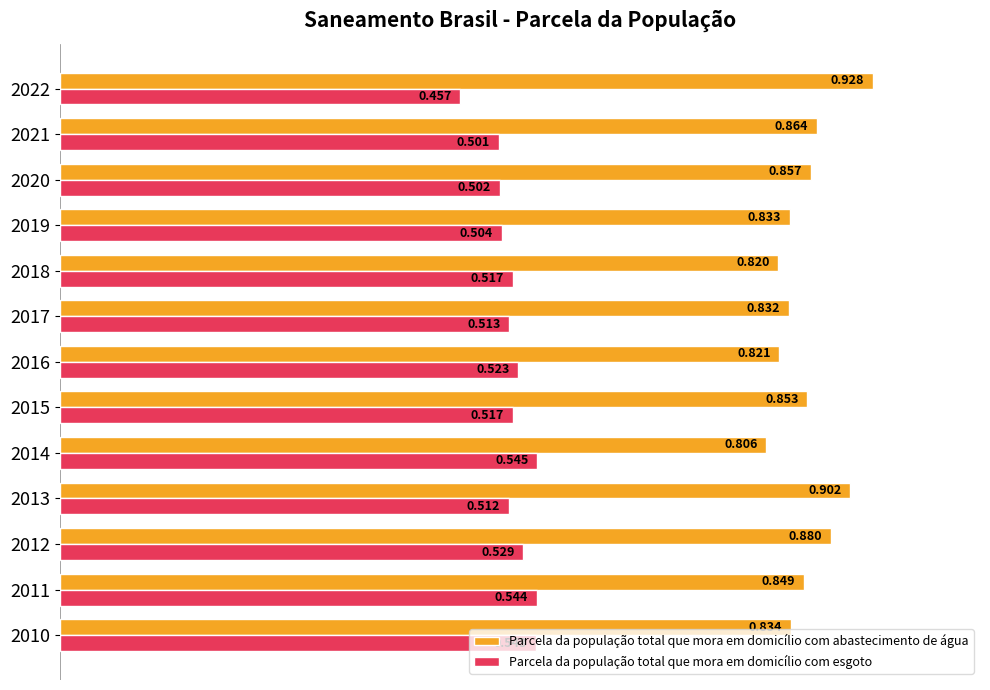

How many data points does each series have?

13